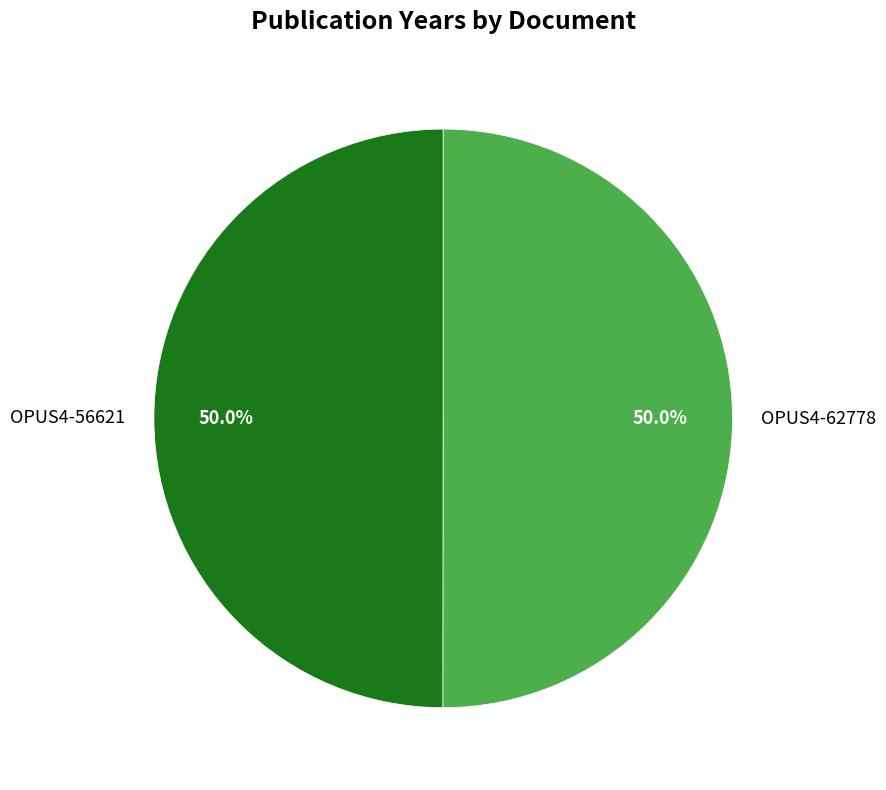

What is the ratio of the value at OPUS4-56621 to the value at OPUS4-62778?

1.0